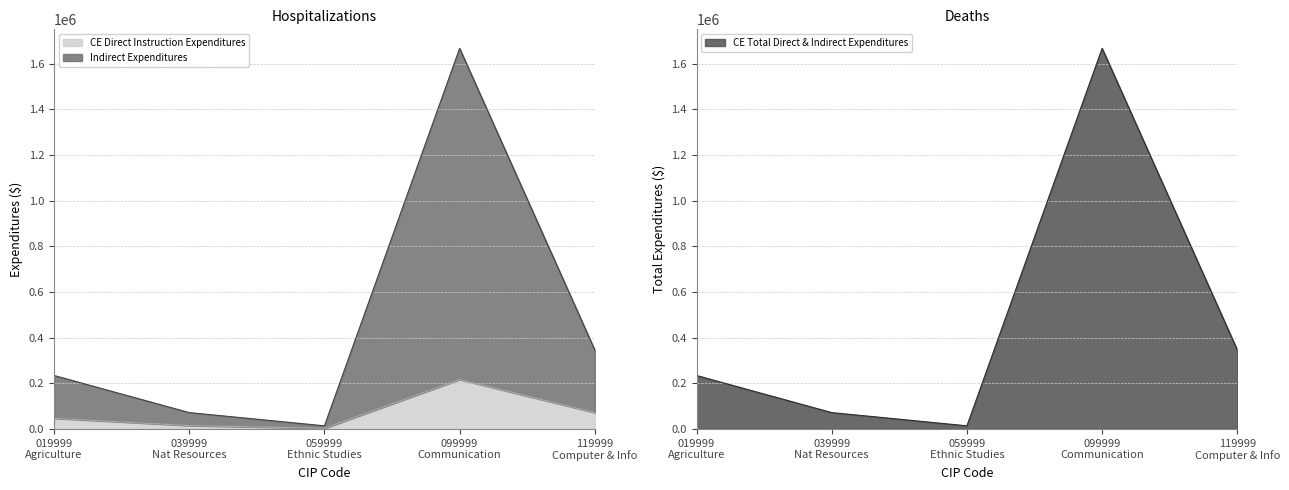

Reading left to right, what are all the values shown in this chart?

CE Direct Instruction Expenditures: 47016.8	15163.5	3014.0	216913.5	71953.4
Indirect Expenditures: 234558.5	72010.3	14070.2	1667648.5	346123.7
CE Total Direct & Indirect Expenditures: 234558.5	72010.3	14070.2	1667648.5	346123.7